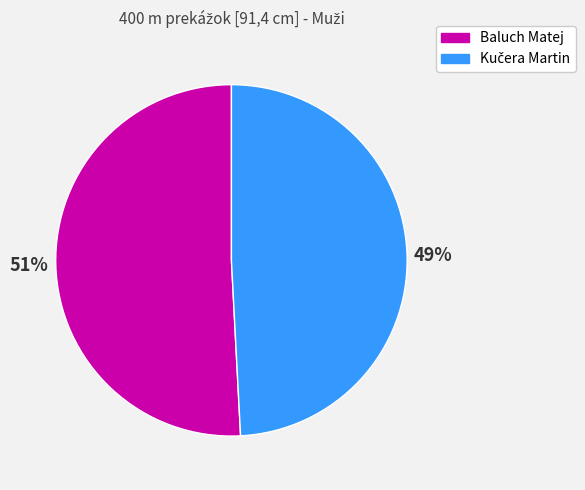

How many slices are in this pie chart?

2